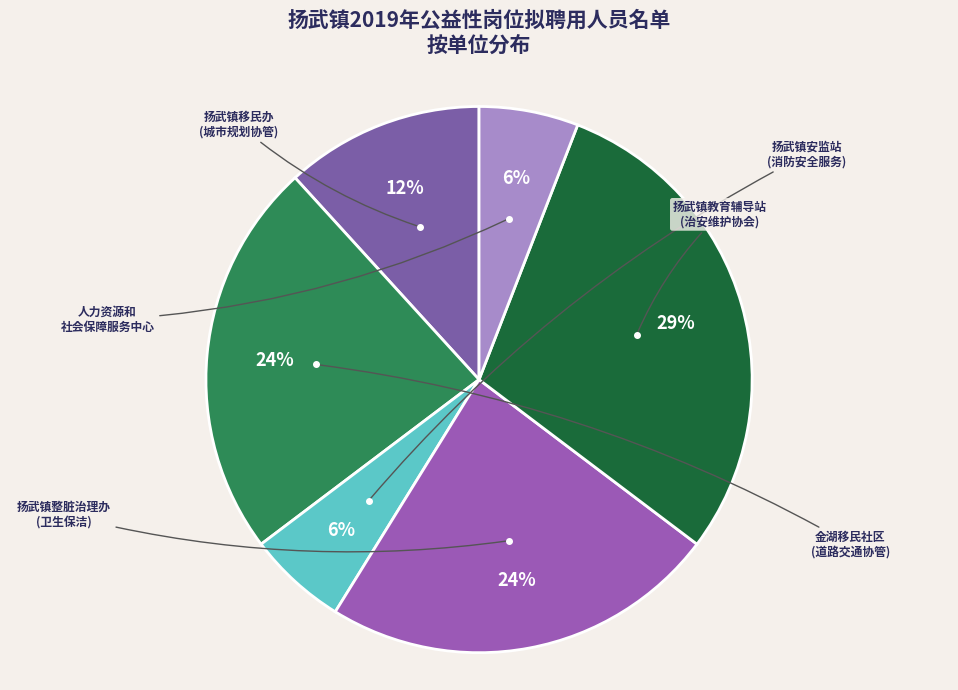

How many slices are in this pie chart?

6